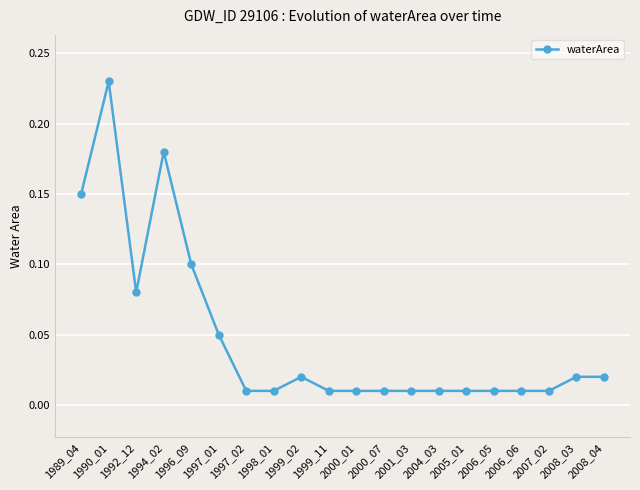

What is the change in value from 1989_04 to 2000_07?

-0.1